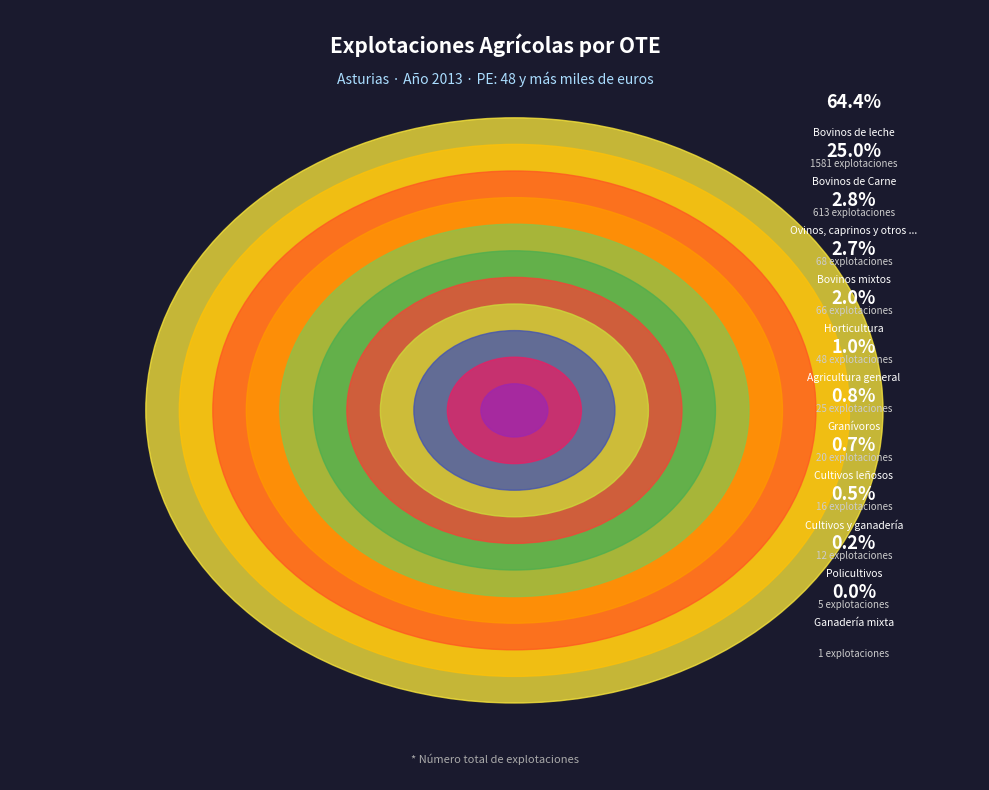

Do Horticultura and Ovinos, caprinos y otros herbívoros together represent more than half of the pie?

No